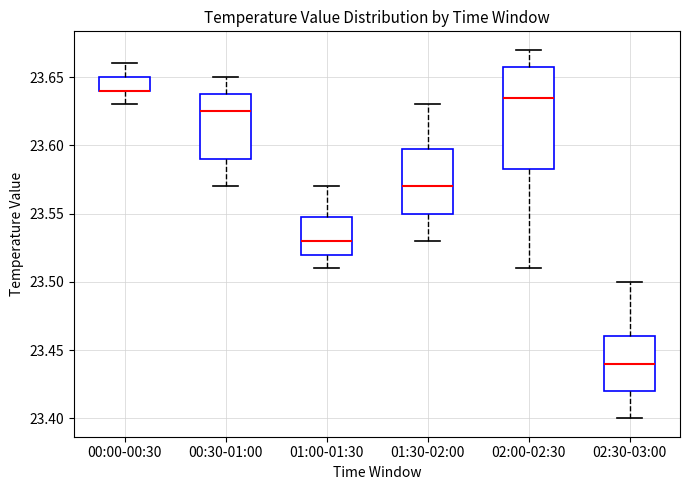

Comparing the boxes themselves (not the whiskers), which one is the tallest?

02:00-02:30